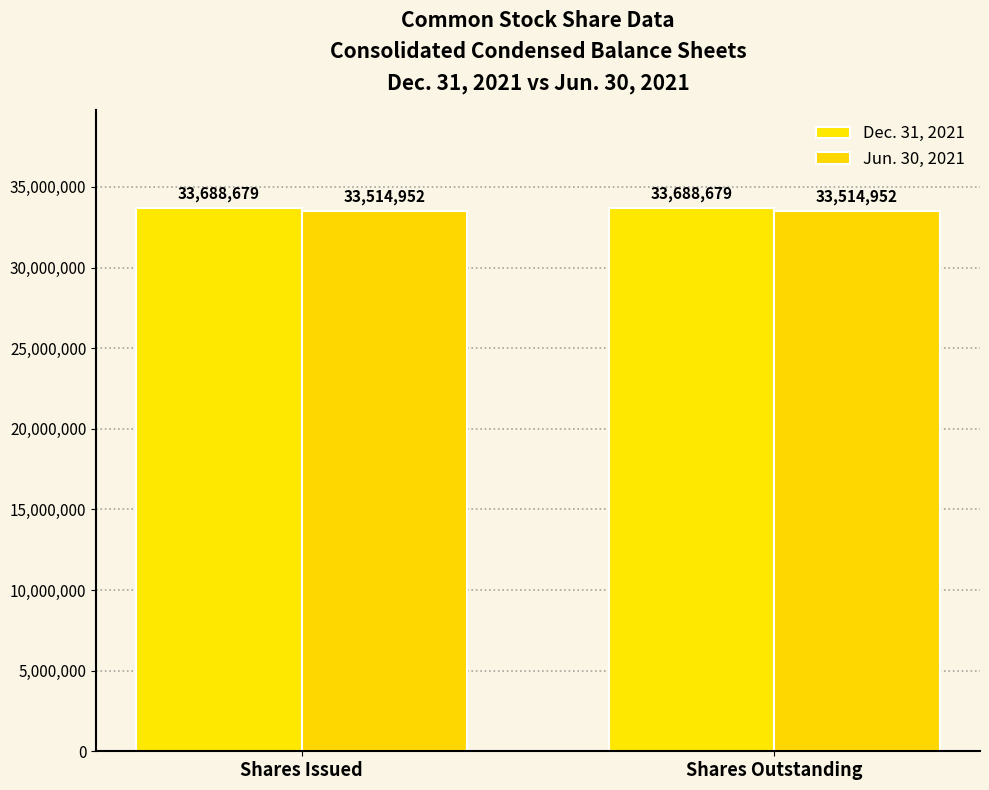

How many distinct data groups are displayed?

2